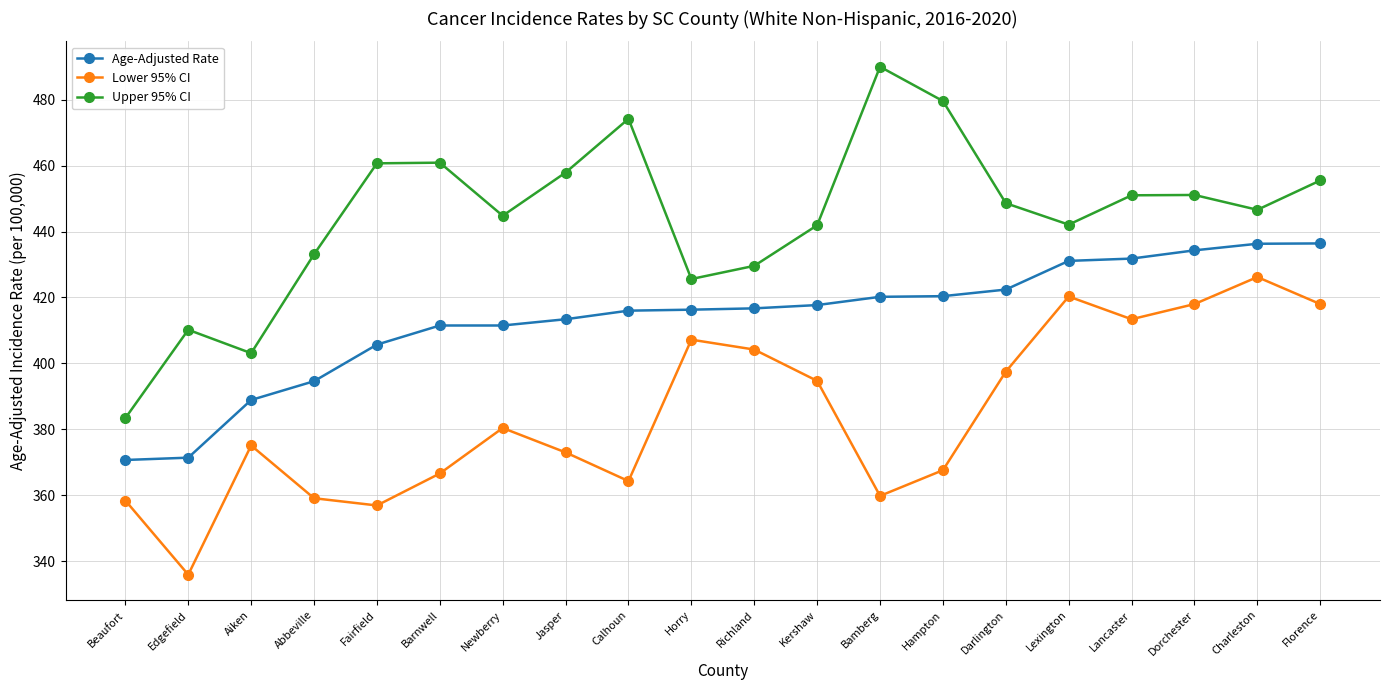

What is the label of the 4th point from the right?

Lancaster